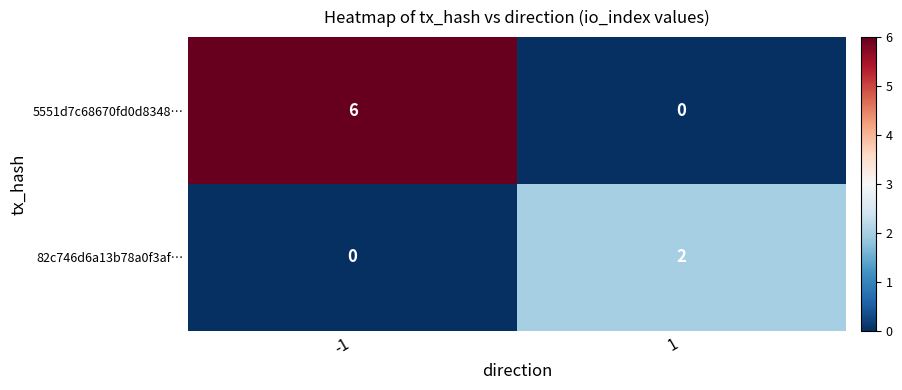

Which series has the largest total across all categories?

5551d7c68670fd0d8348…